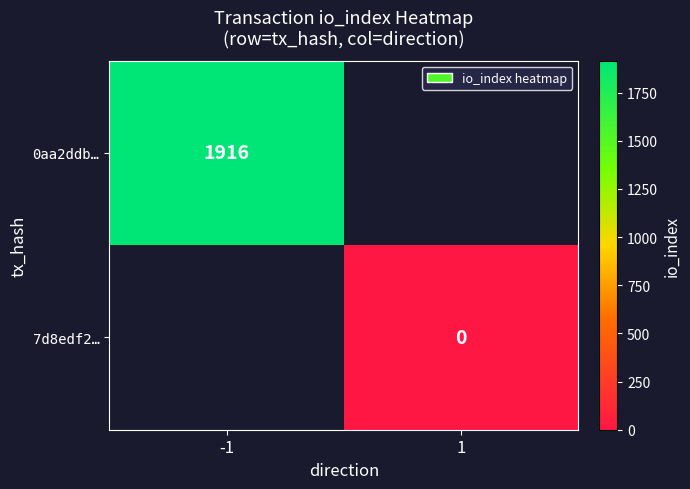

What is the greatest value displayed?

1916.0